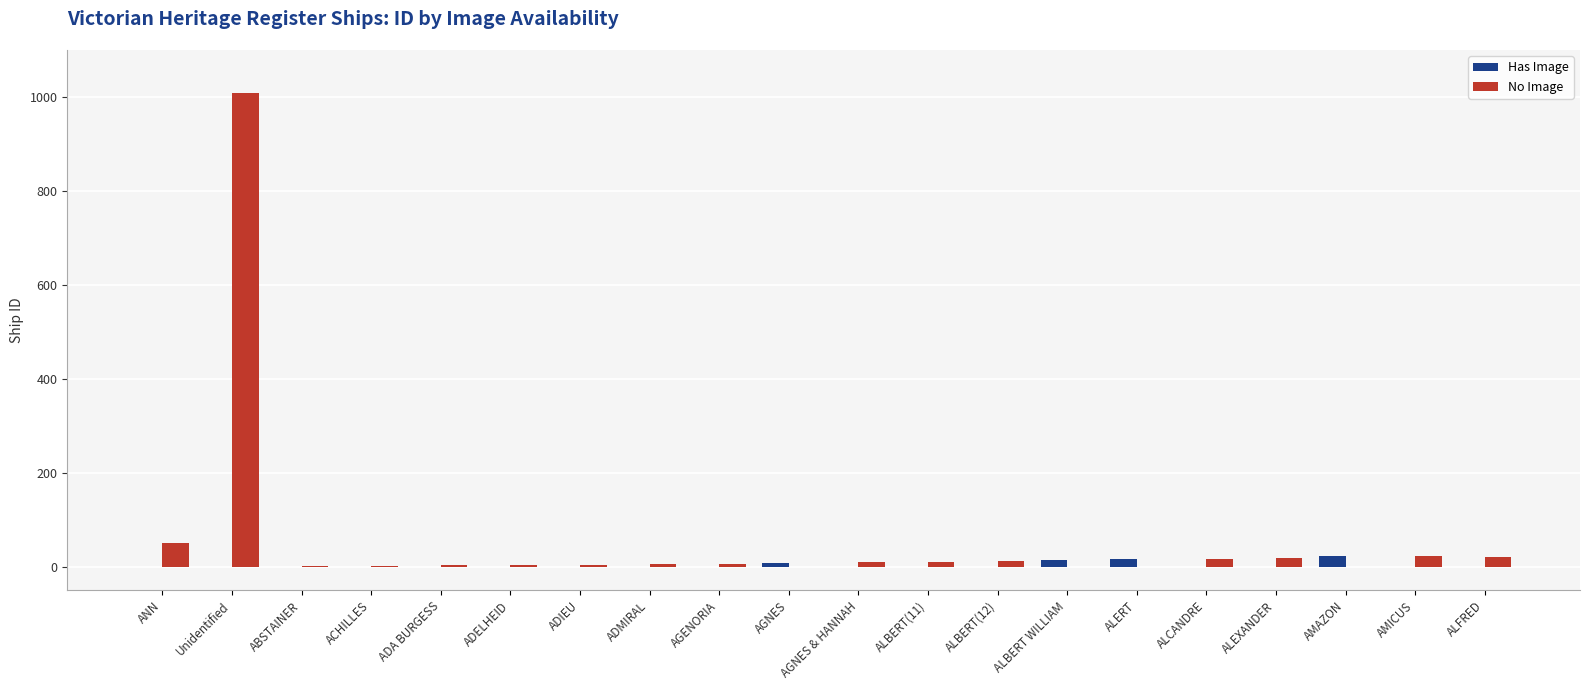

At which label does No Image first exceed 7?

ANN